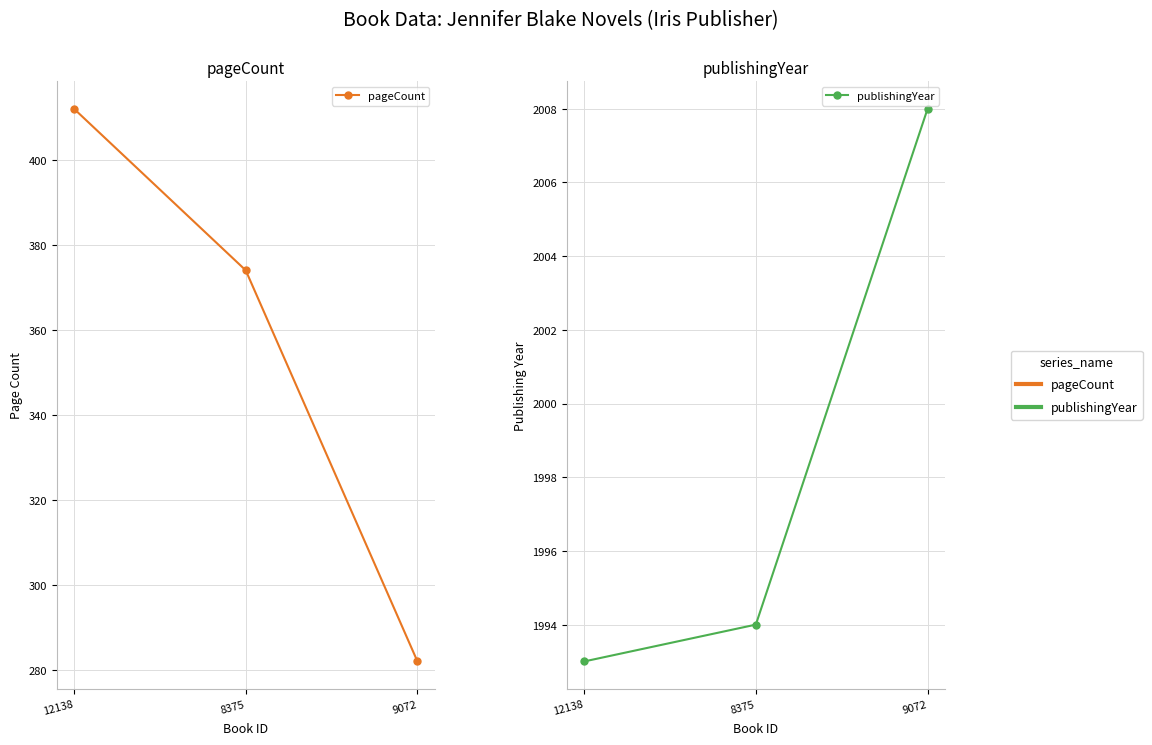

How many lines are shown in the chart?

2